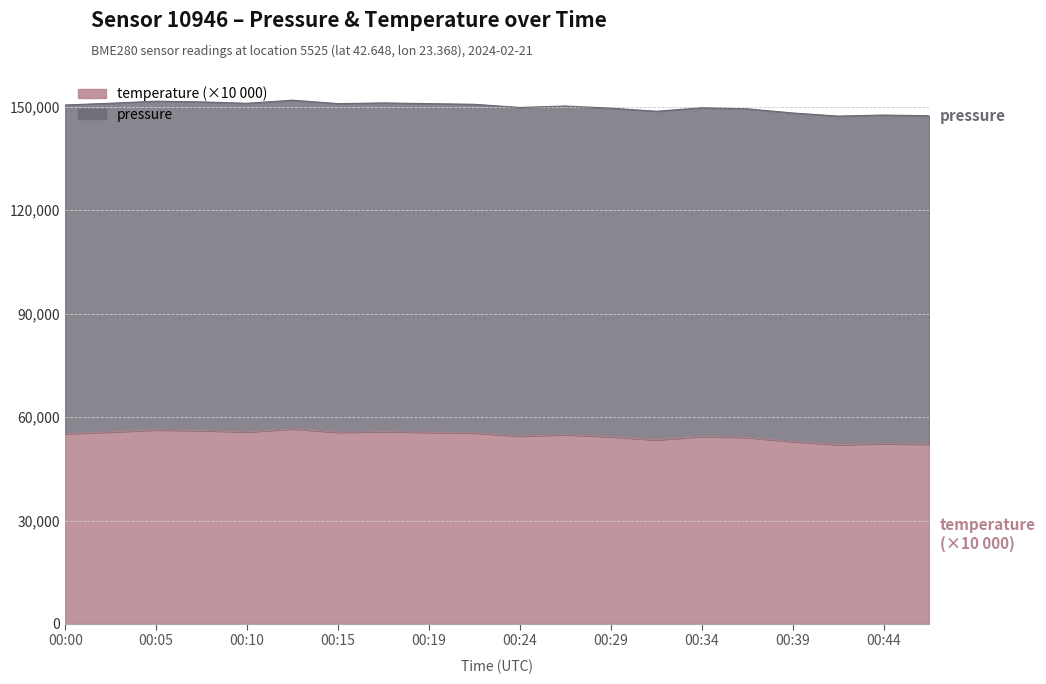

What is the smallest value displayed?

52000.0